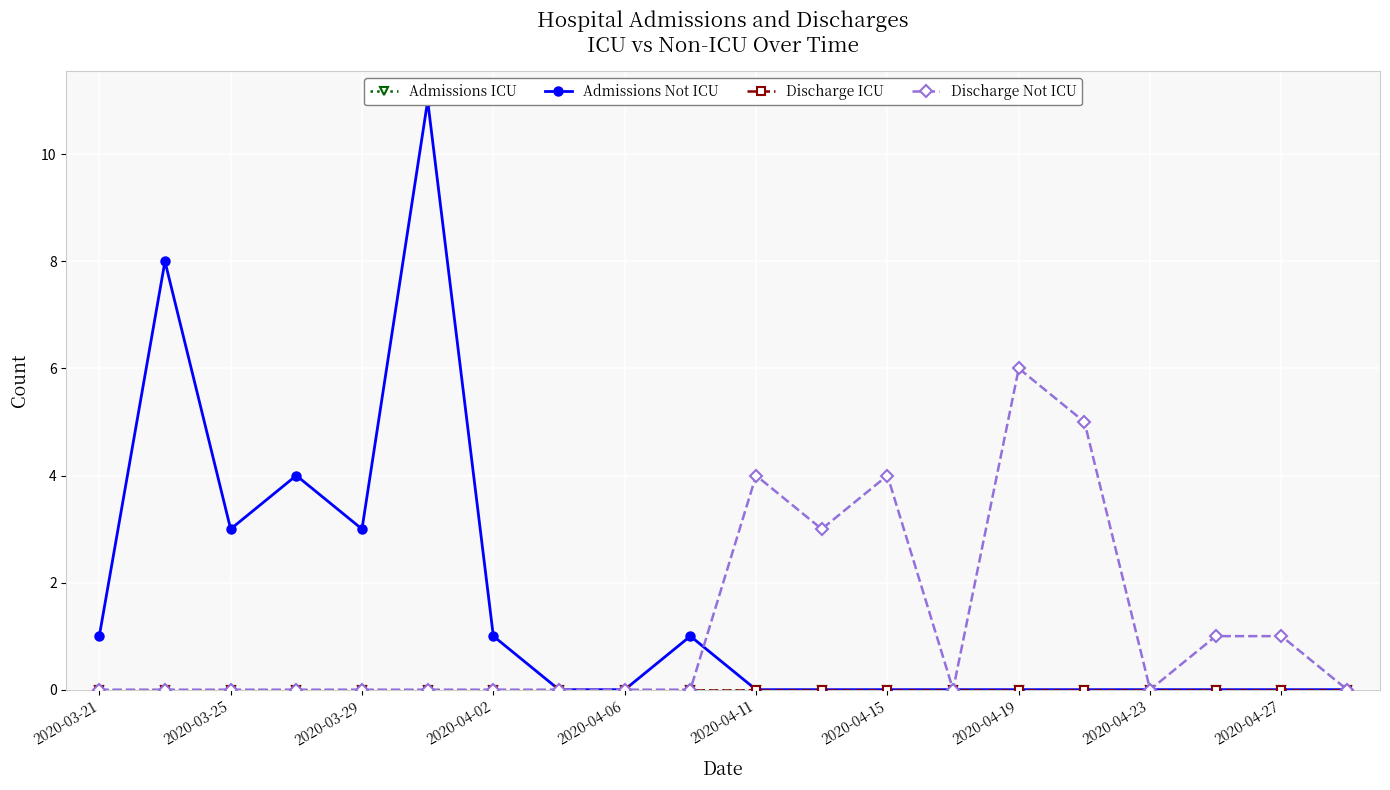

At how many categories does at least one series exceed 5?

3